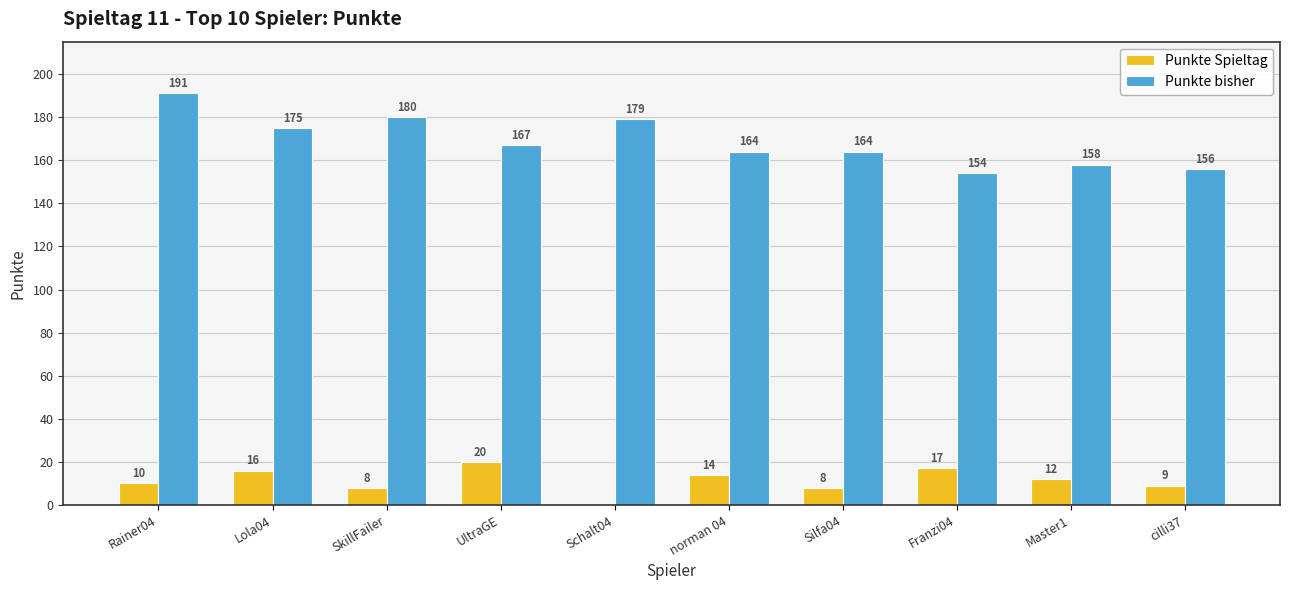

What is the average value of the Punkte Spieltag series?

11